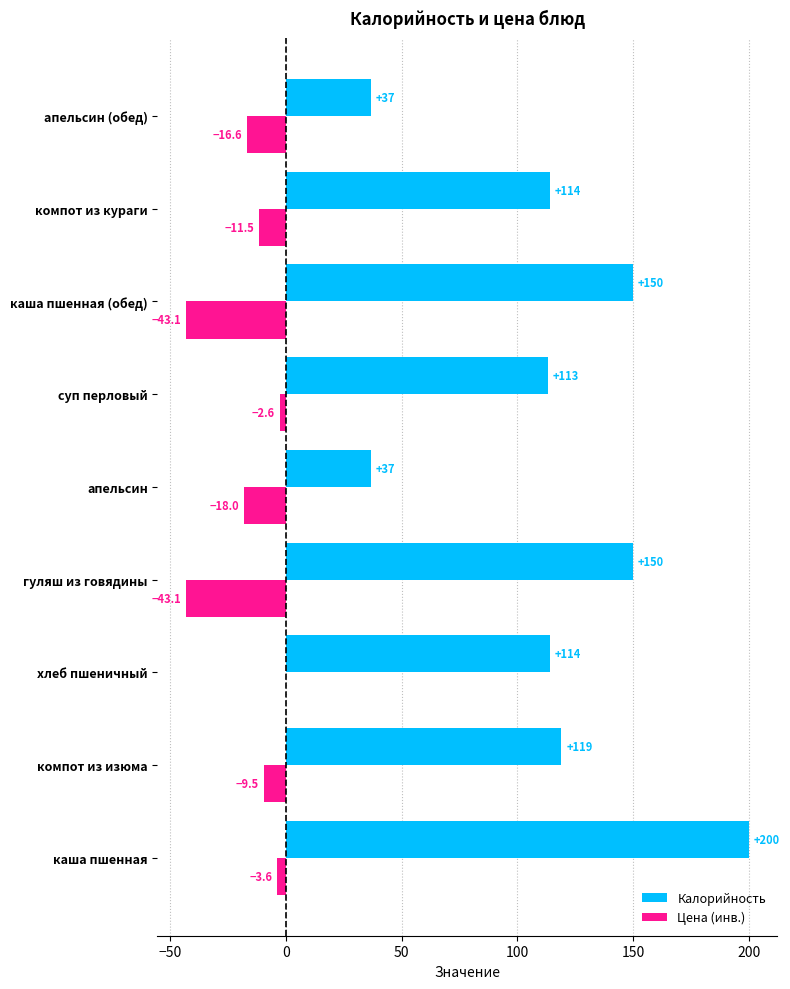

How many distinct data groups are displayed?

2